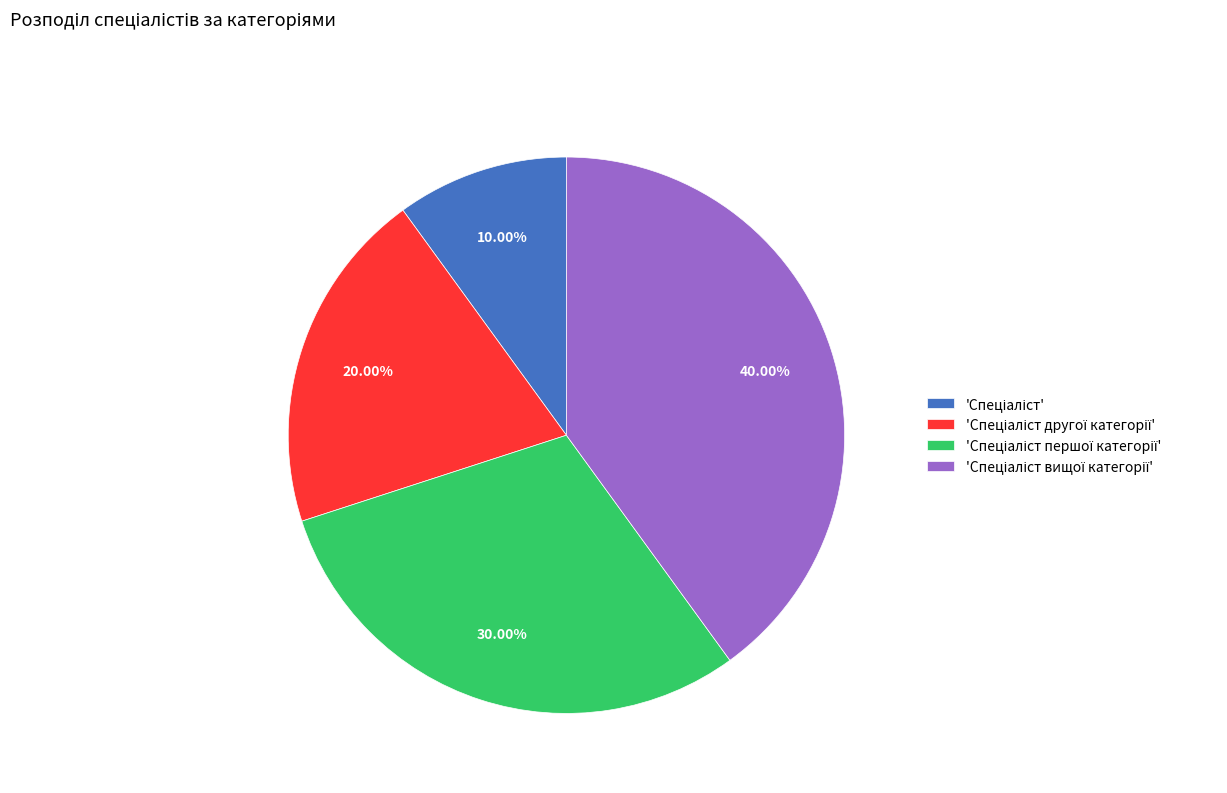

Is there any slice that represents more than half of the pie?

No